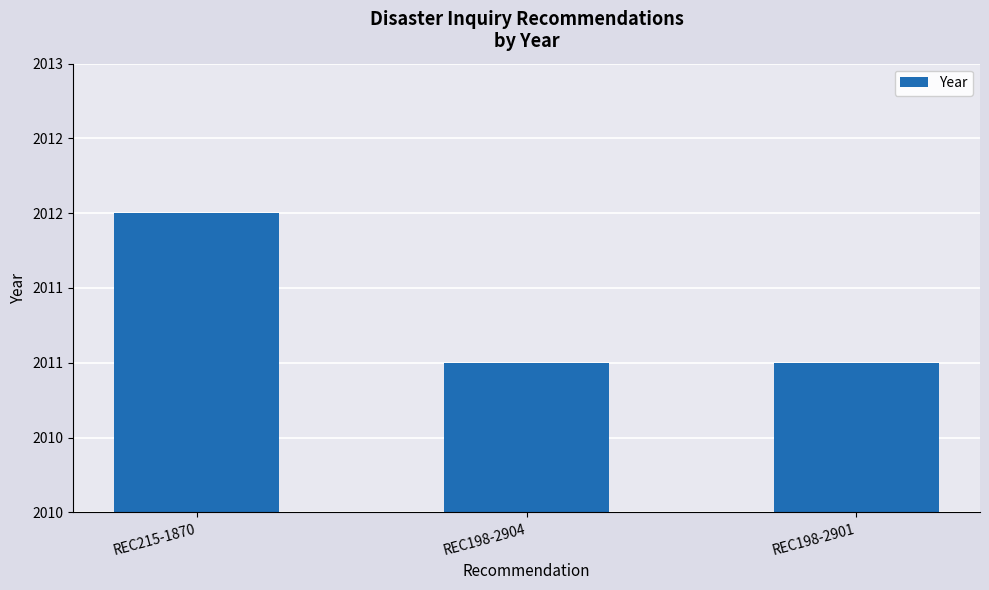

Are the bars horizontal?

No